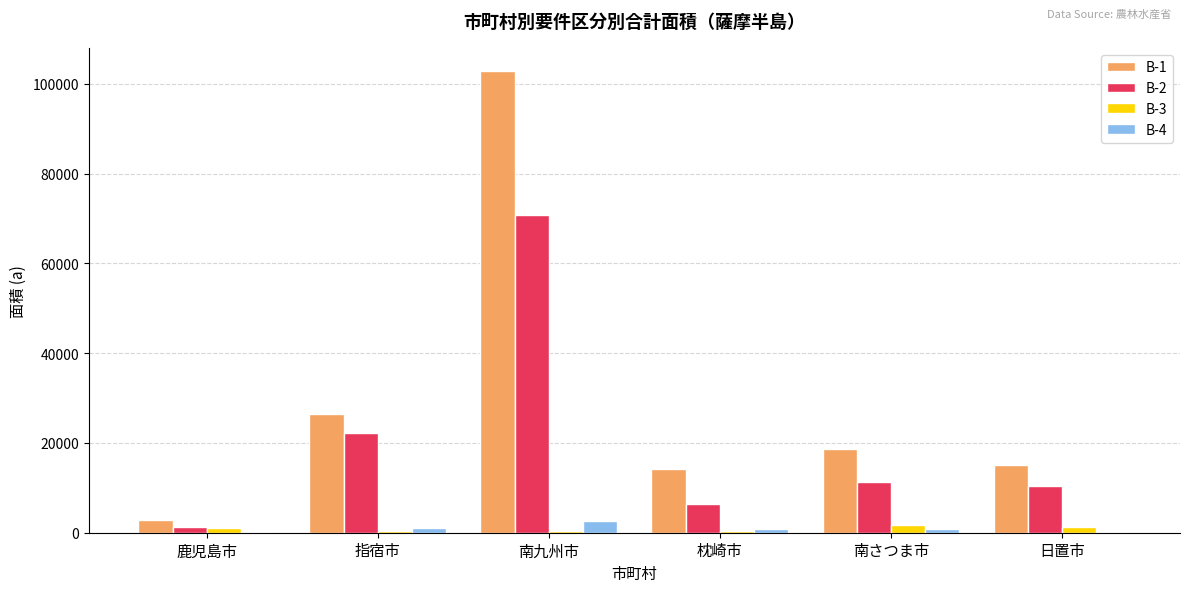

What is the difference between the B-4 values at 枕崎市 and 指宿市?

278.2